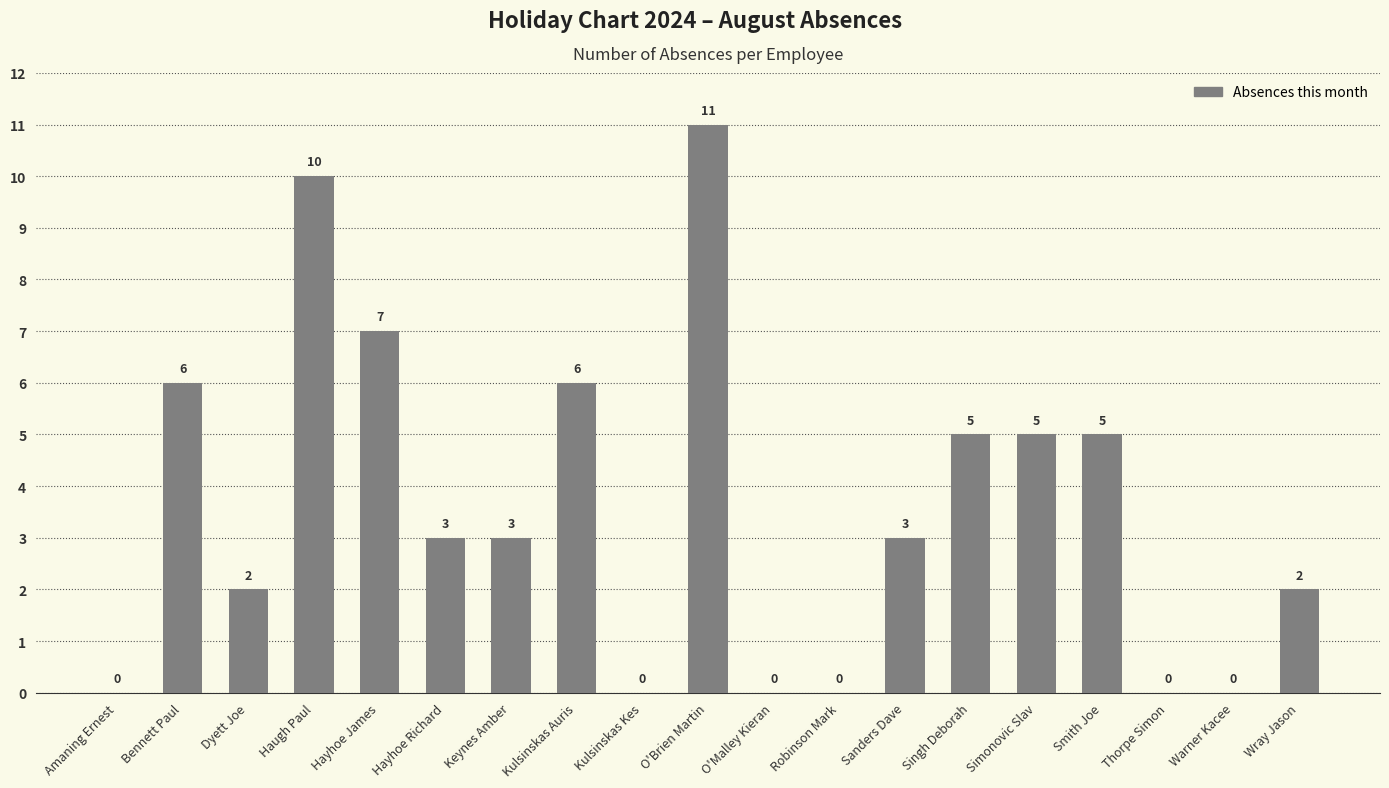

How many distinct data groups are displayed?

1